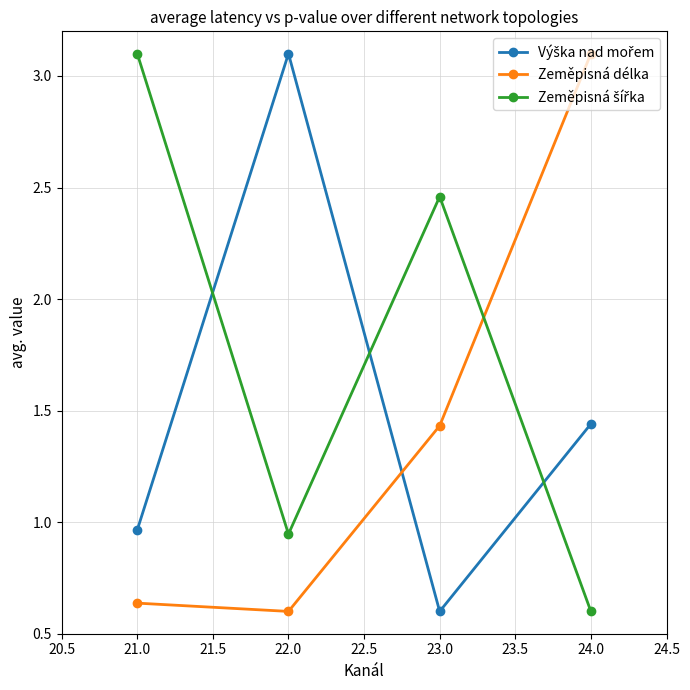

Where does the Zeměpisná délka series first go above 1?

23.0